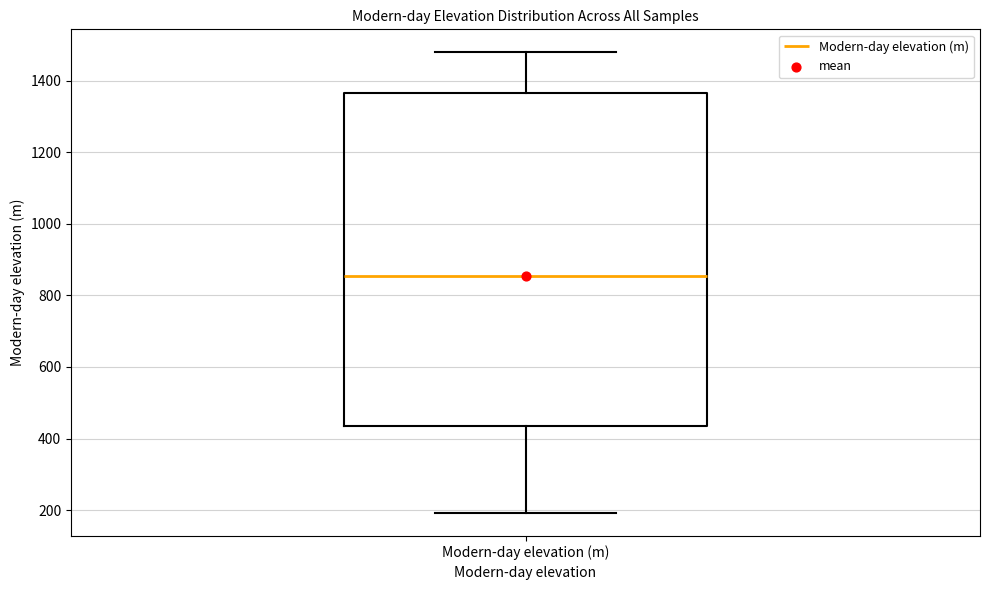

Transcribe this box plot: give where the median line is, the range the box spans, and where the two whiskers end, as read against the y-axis. The values are not printed on the chart, so give them approximately, as read against the axis.

median 860, box 440 to 1360, whiskers 200 to 1480